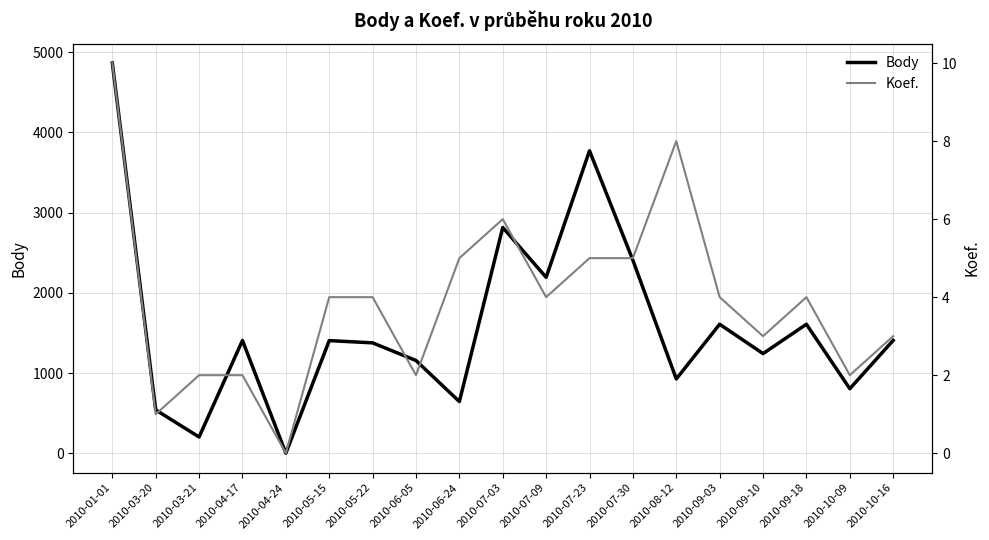

How many values in the Body series exceed 1404?

9